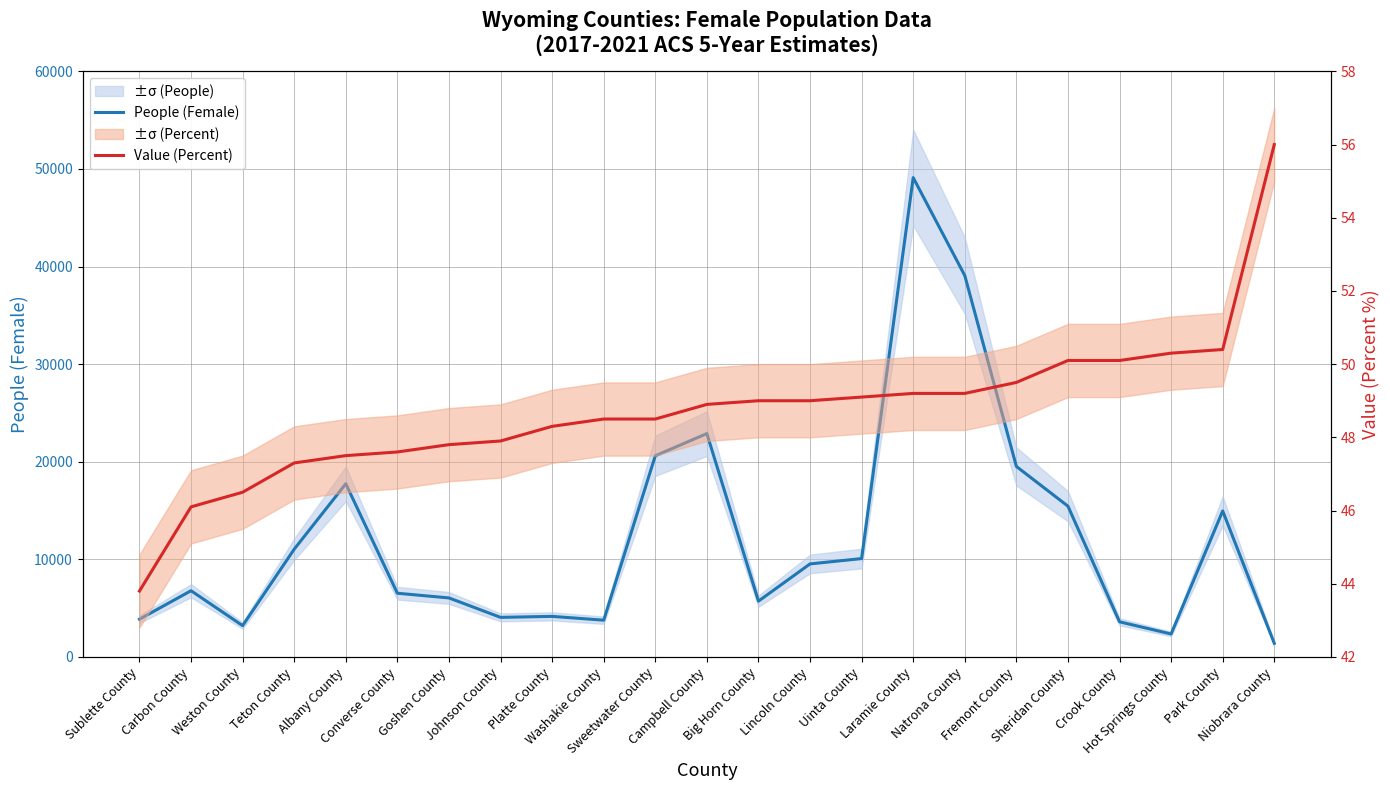

At Weston County, list the series in order from smallest to largest.

Value (Percent), People (Female)